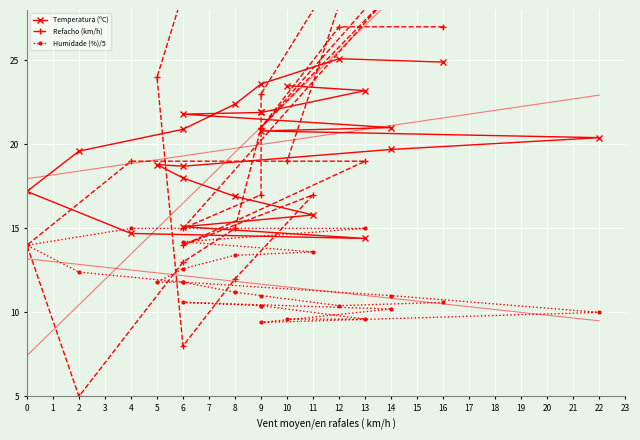

Which series has the largest total across all categories?

Refacho (km/h)